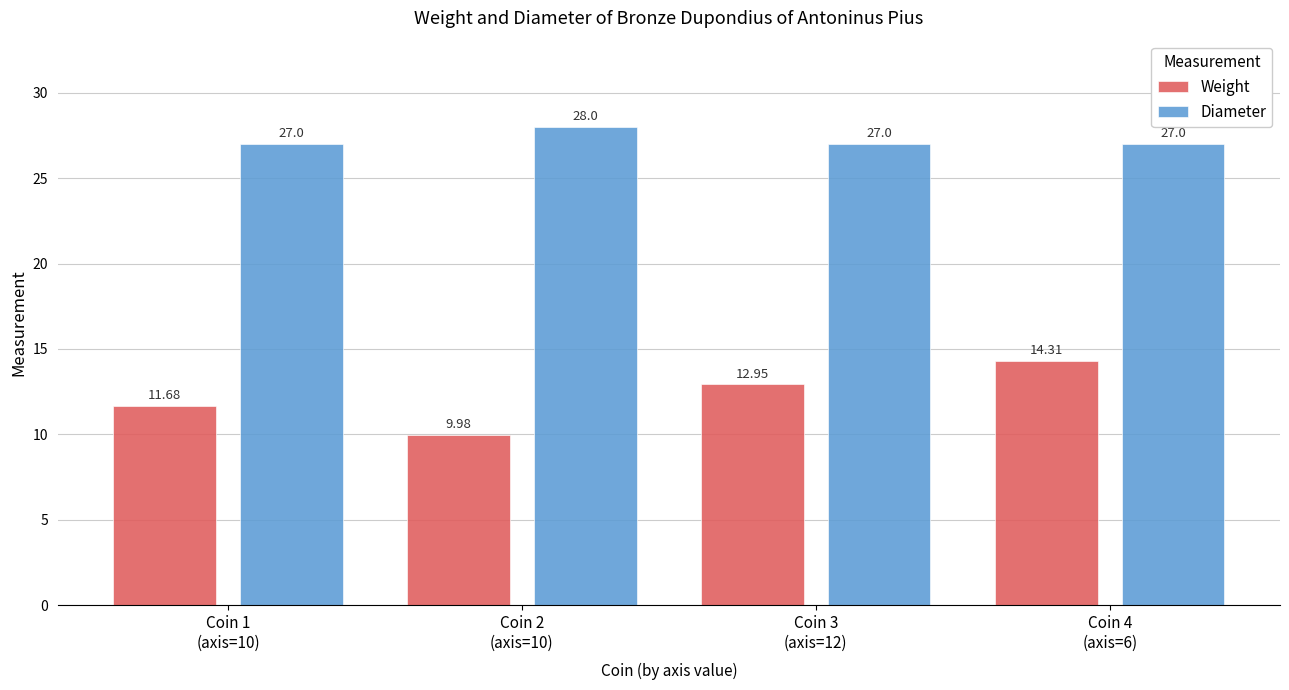

What is the label of the 2nd bar from the right?

Coin 3
(axis=12)